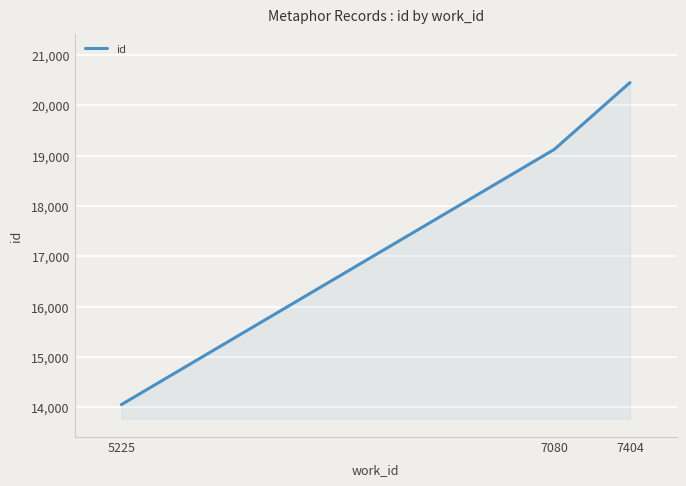

The chart shows a value of 29097 at 7404. True or false?

False